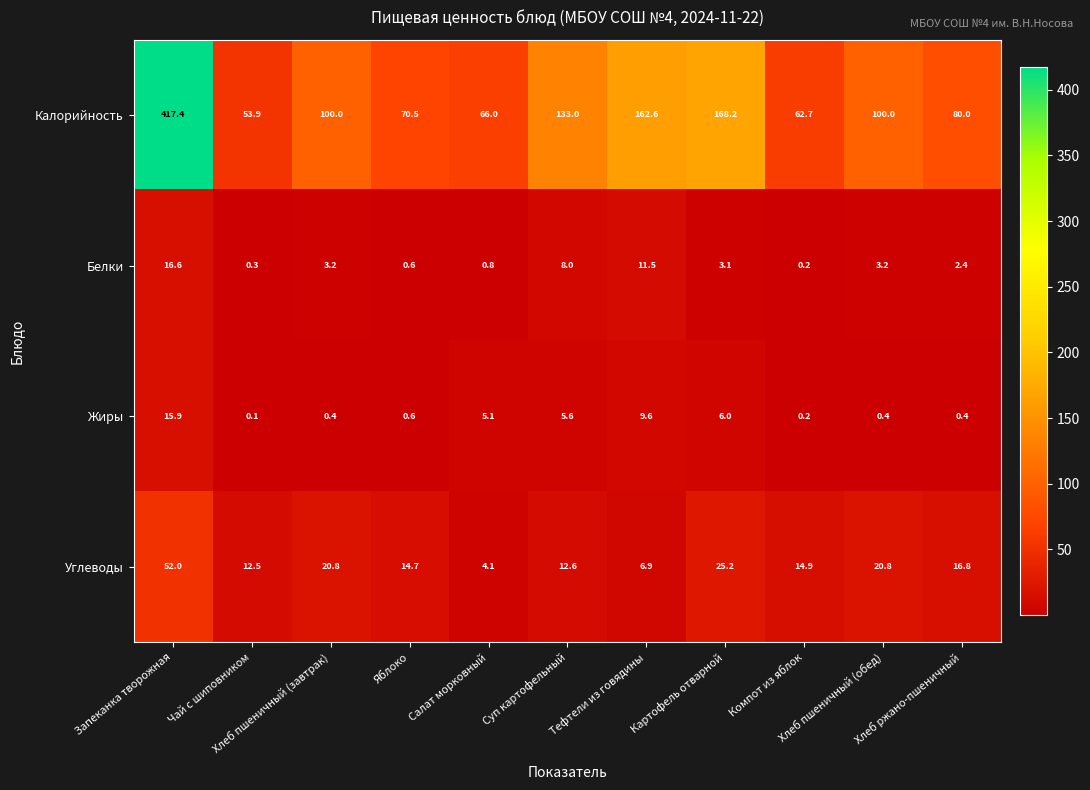

What is the greatest value displayed?

417.4